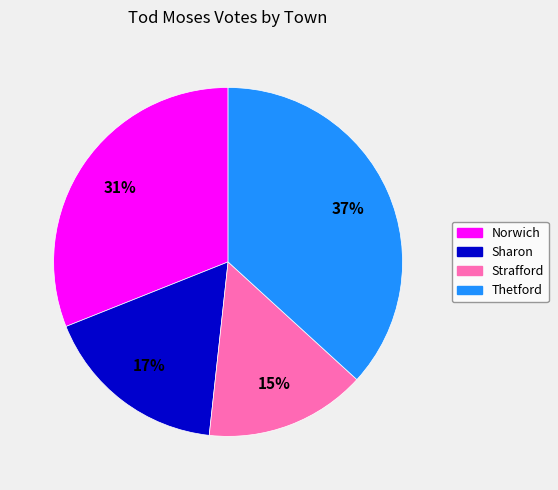

How many slices are in this pie chart?

4